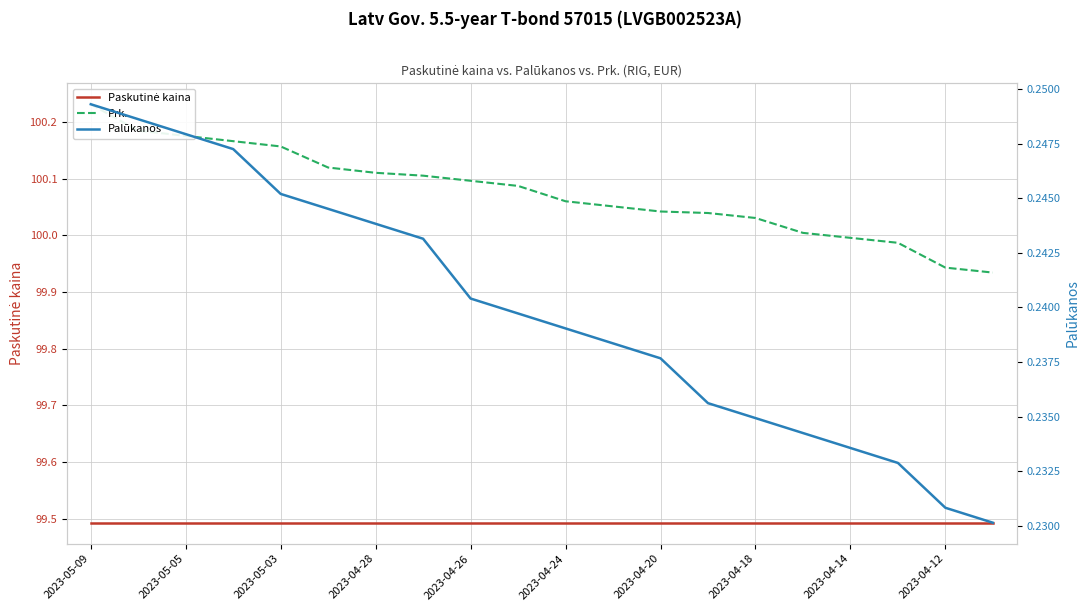

True or false: Paskutinė kaina and Palūkanos cross at least once.

False